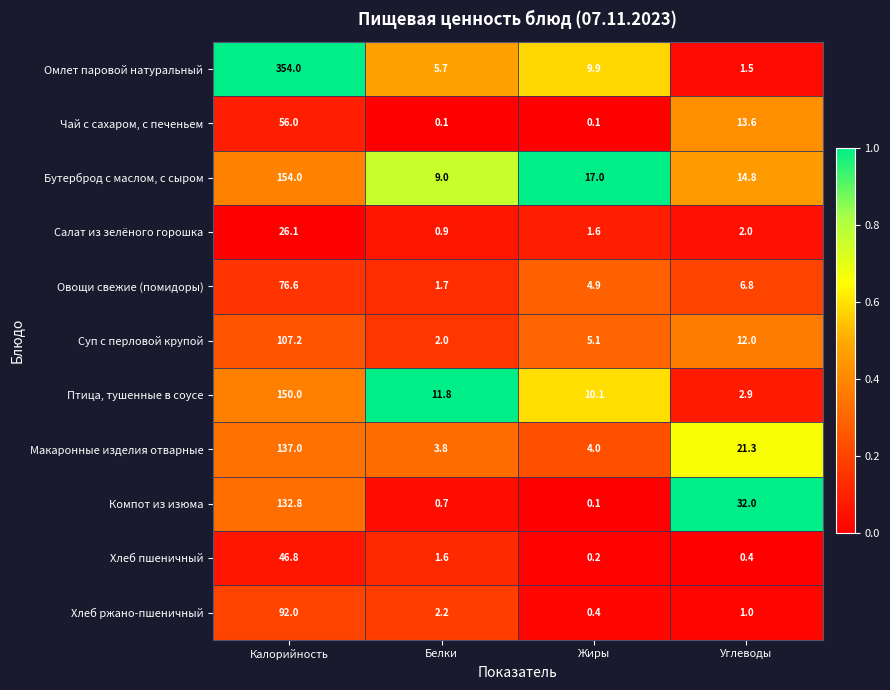

Which series has the widest spread of values?

Омлет паровой натуральный